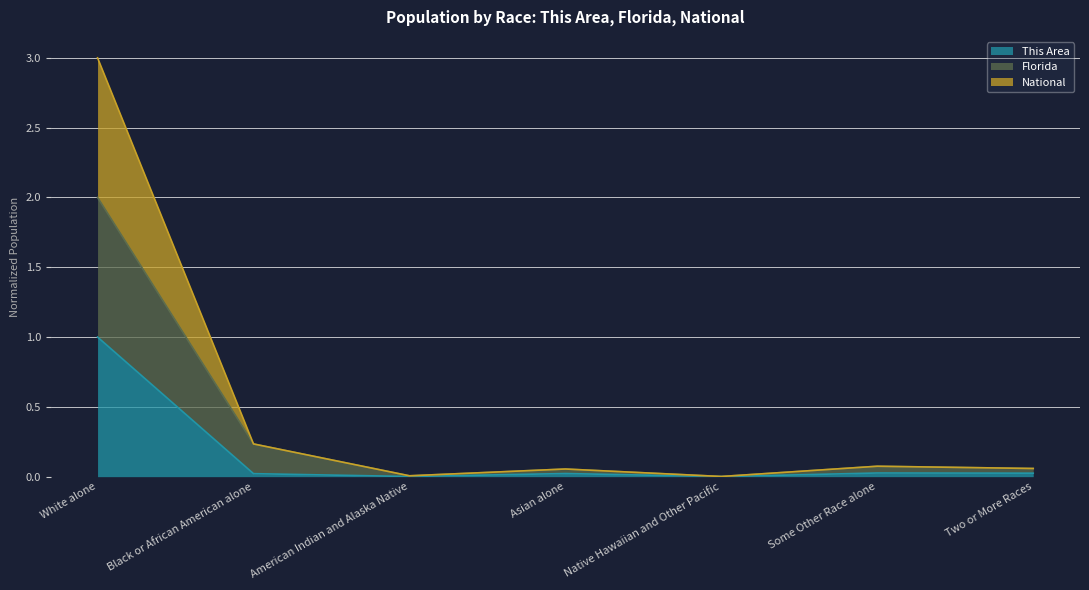

True or false: National and Florida intersect in this chart.

False